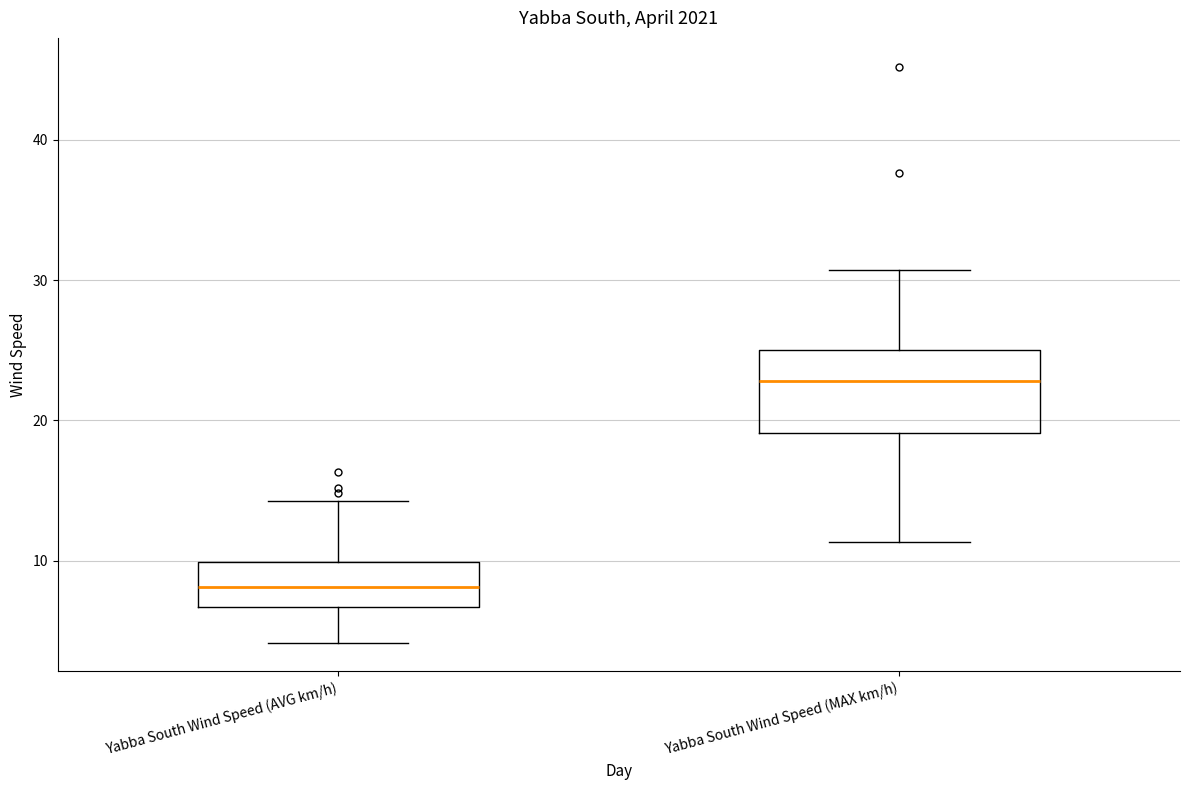

Which box is the tallest, from its lower edge to its upper edge?

Yabba South Wind Speed (MAX km/h)